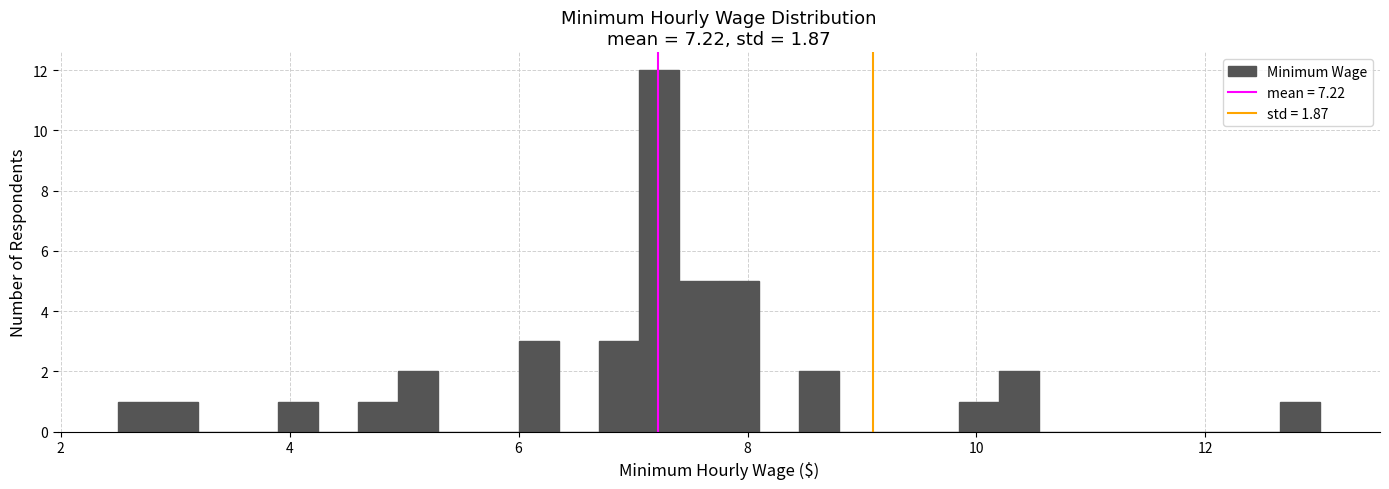

Around what value on the x-axis is the tallest bar? Give the approximate position of its centre, as read against the axis.

7.2